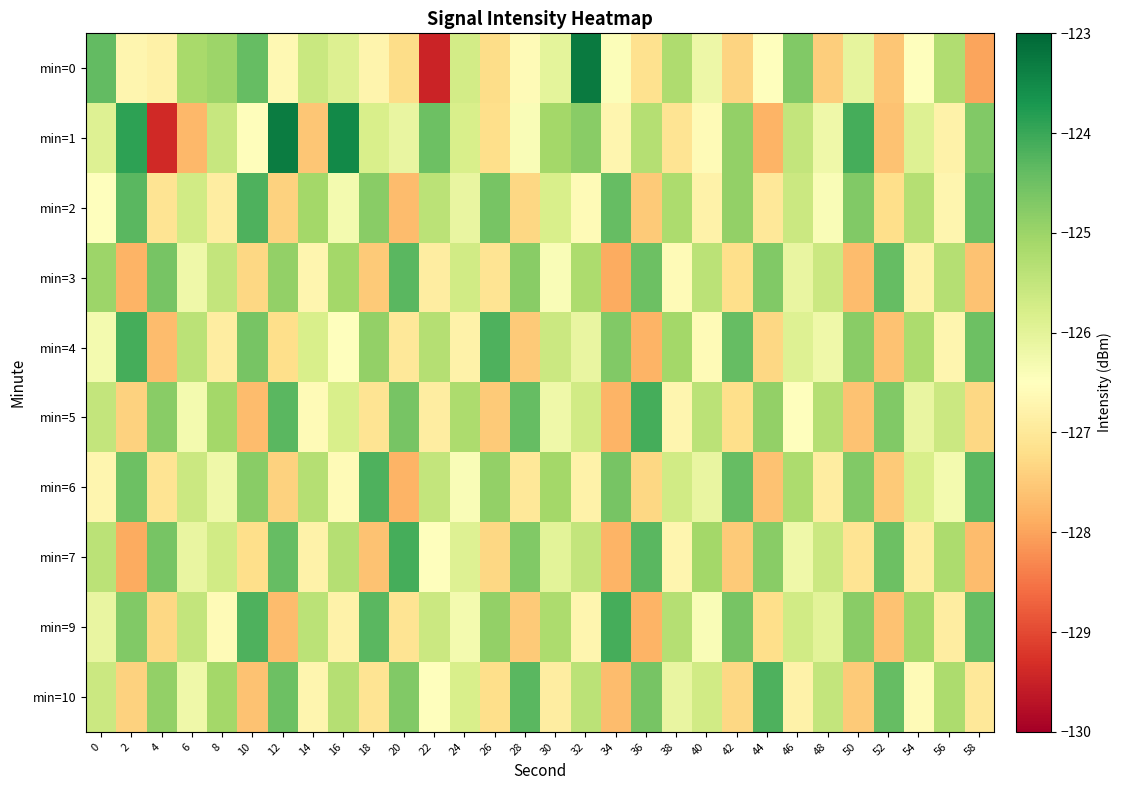

Which label corresponds to the smallest value in the chart?

22